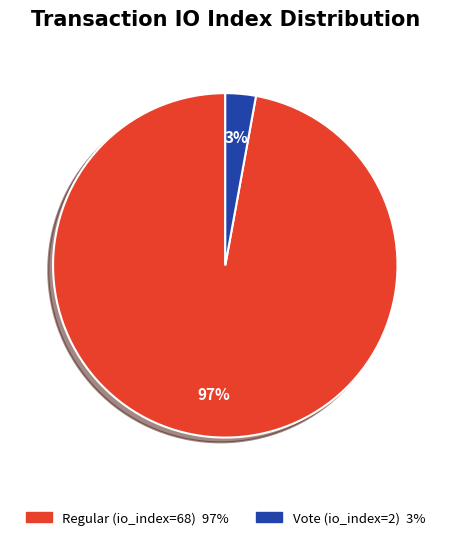

To the nearest percent, what is the difference between the Regular (io_index=68) and Vote (io_index=2) slice percentages?

94%